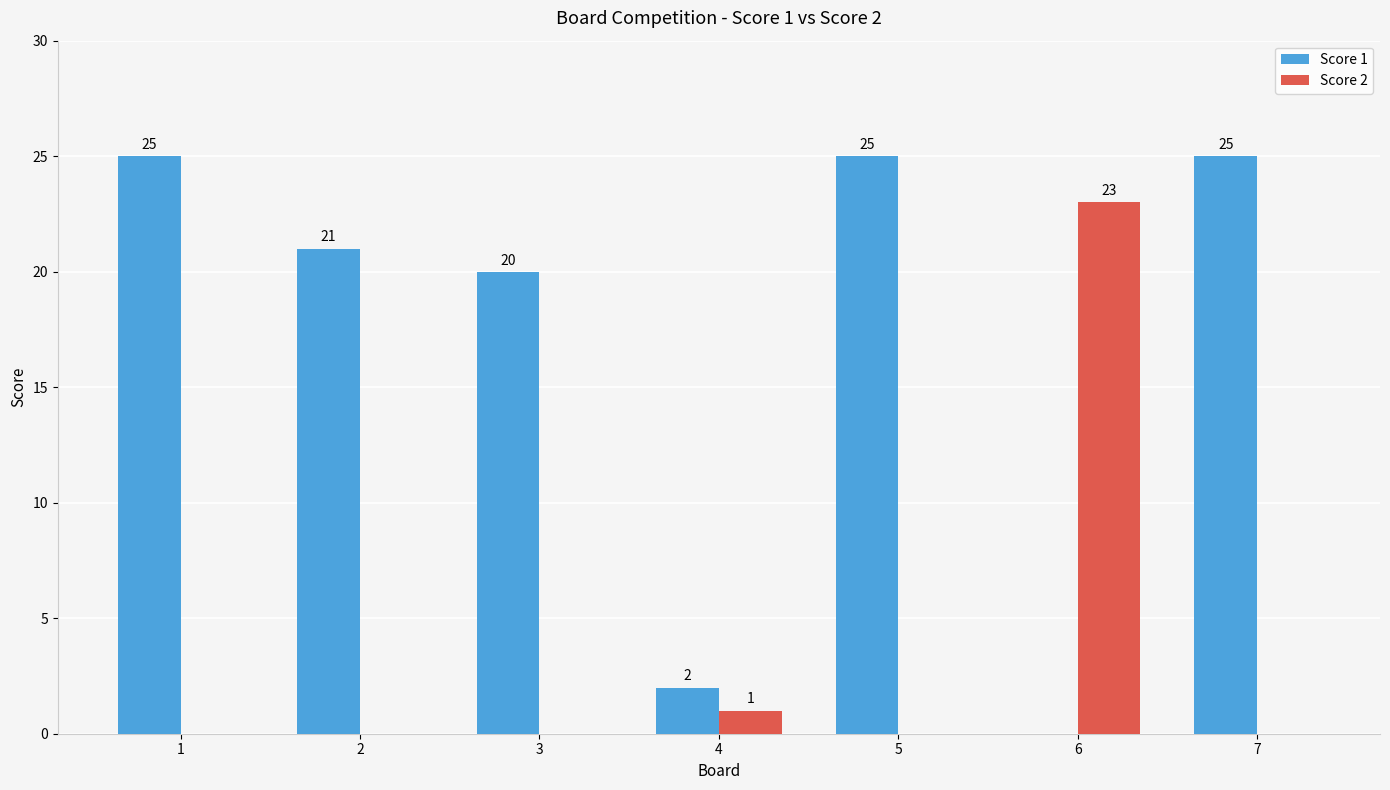

What is the sum of the Score 2 values at 6 and 1?

23